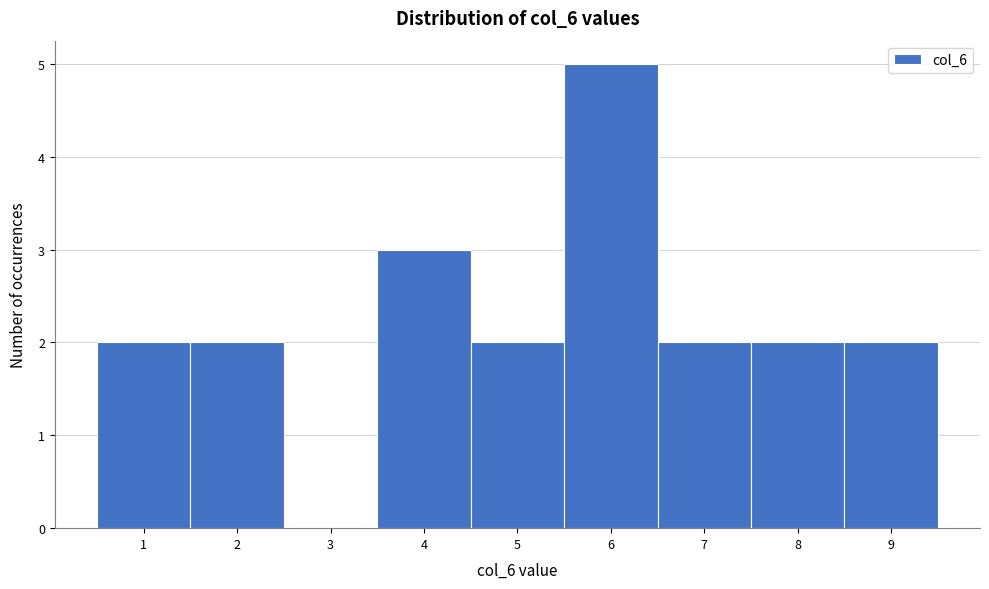

Reading left to right, list every bar in this chart as the range it spans on the x-axis followed by its height. The values are not printed on the chart, so give them approximately, as read against the axis.

0.5 to 1.5: 2
1.5 to 2.5: 2
2.5 to 3.5: 0
3.5 to 4.5: 3
4.5 to 5.5: 2
5.5 to 6.5: 5
6.5 to 7.5: 2
7.5 to 8.5: 2
8.5 to 9.5: 2